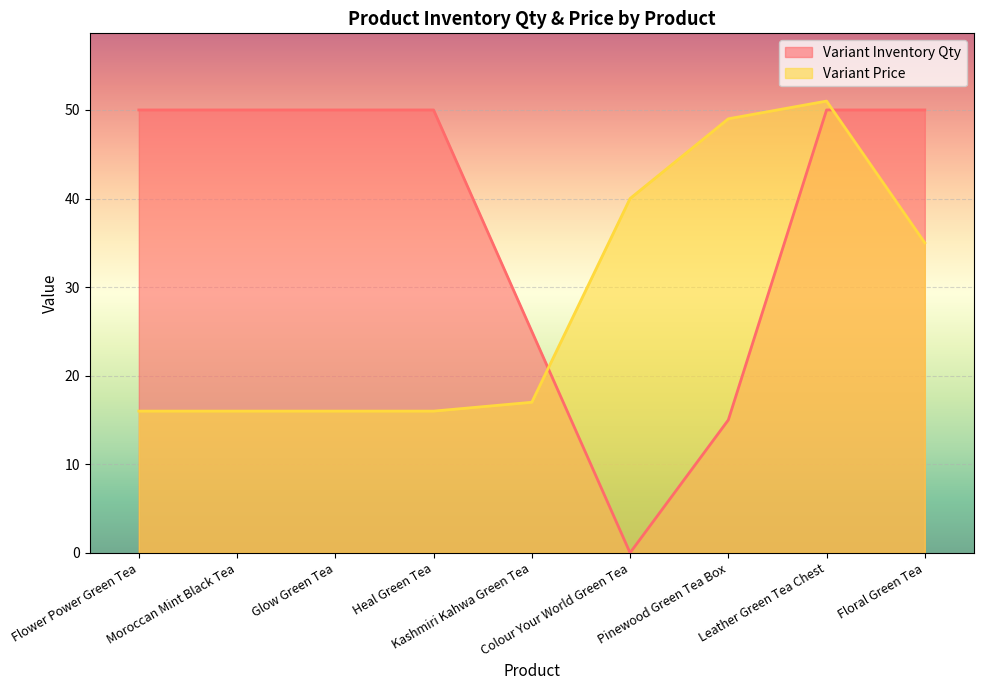

At which category is the sum across all series the highest?

Leather Green Tea Chest